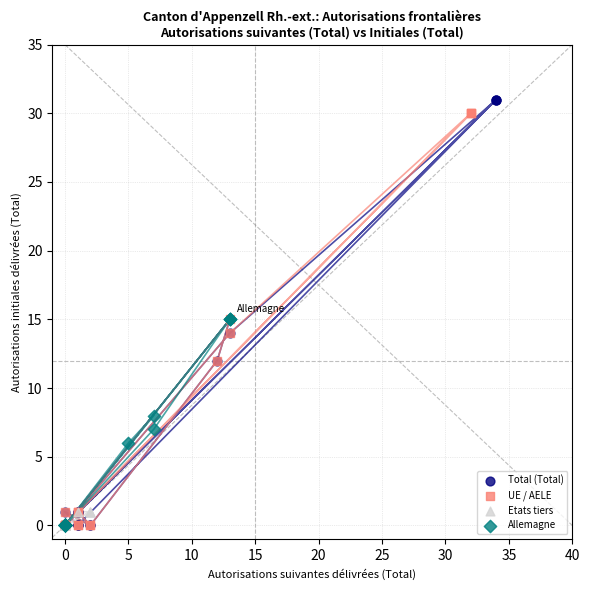

Which series reaches the maximum Y coordinate?

Total (Total)